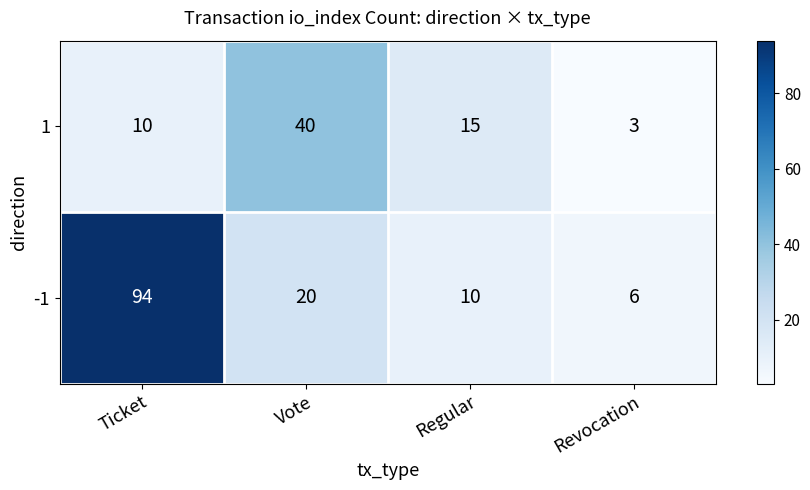

What is the difference between the 1 values at Regular and Ticket?

5